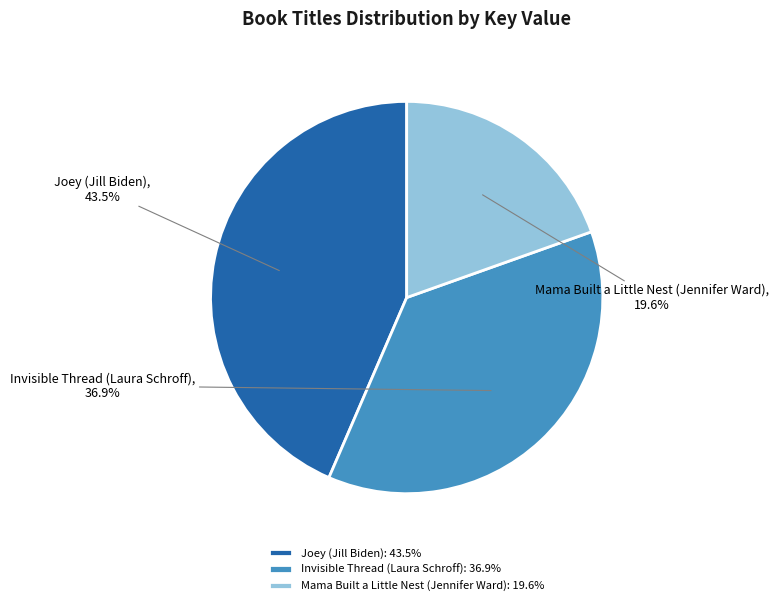

What is the largest slice in the pie chart?

Joey (Jill Biden)